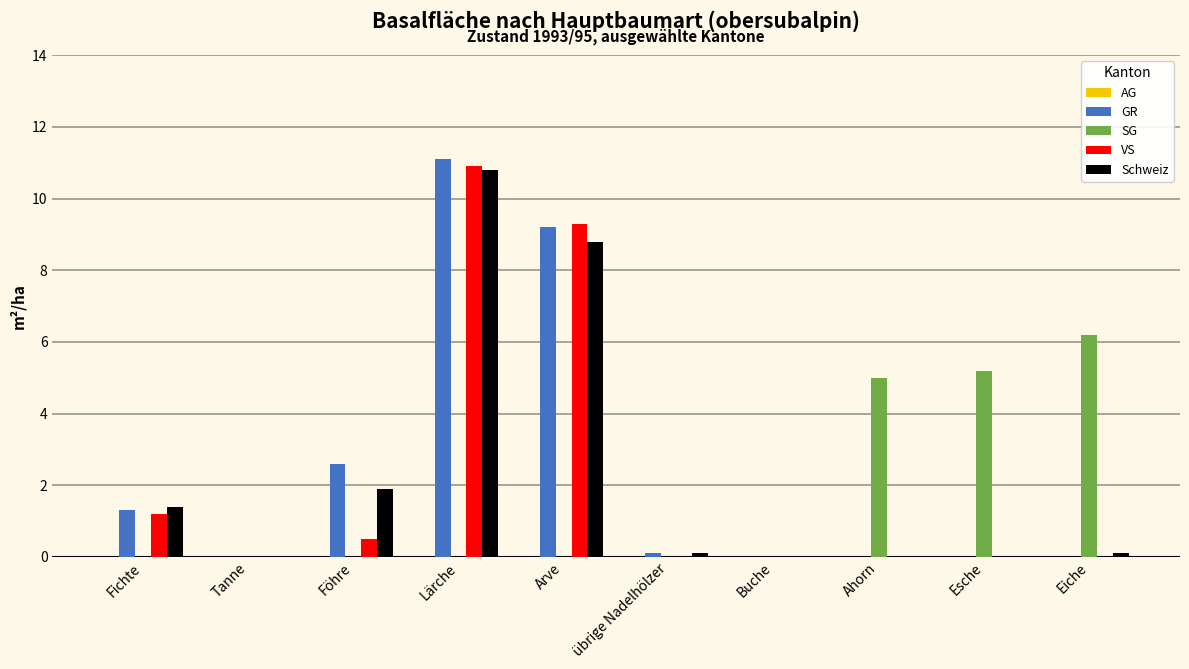

Are the bars grouped side by side (vs. stacked)?

Yes